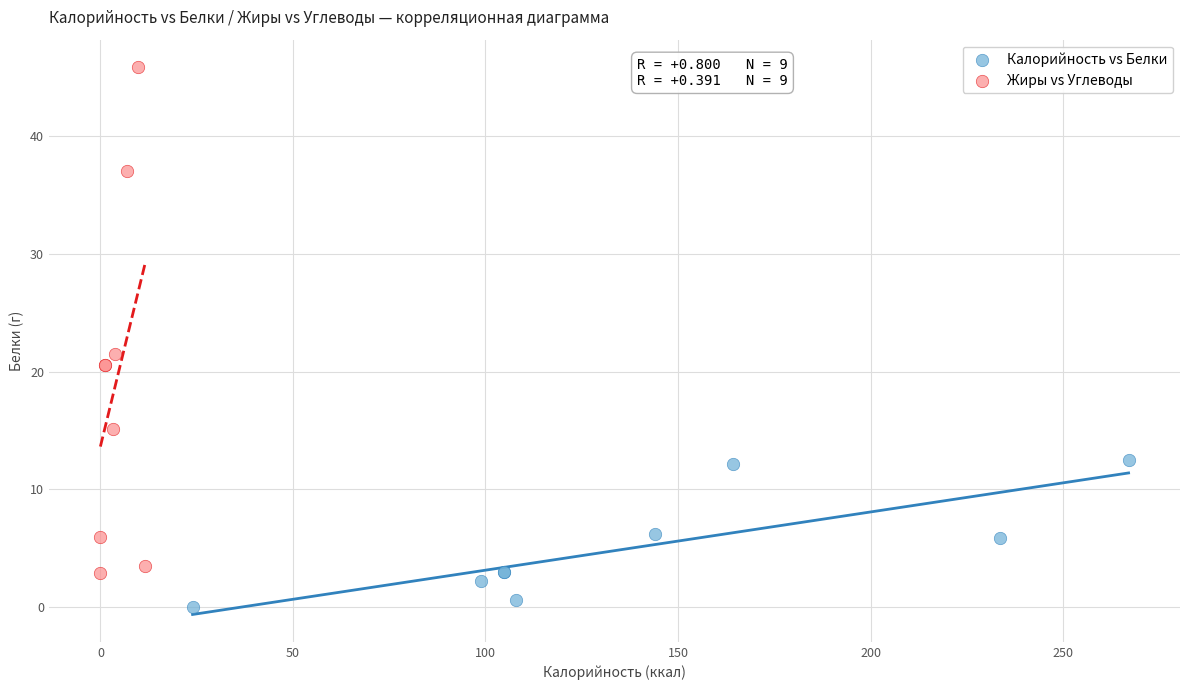

Which series reaches the minimum Y coordinate?

Калорийность vs Белки